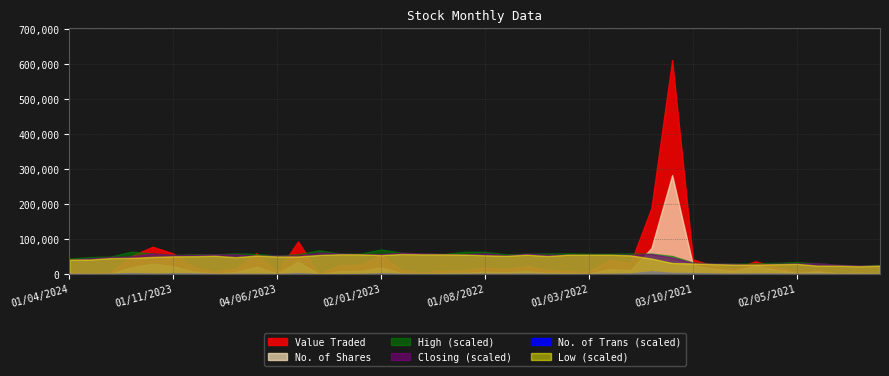

True or false: Low has more than 1 interior local peaks.

True